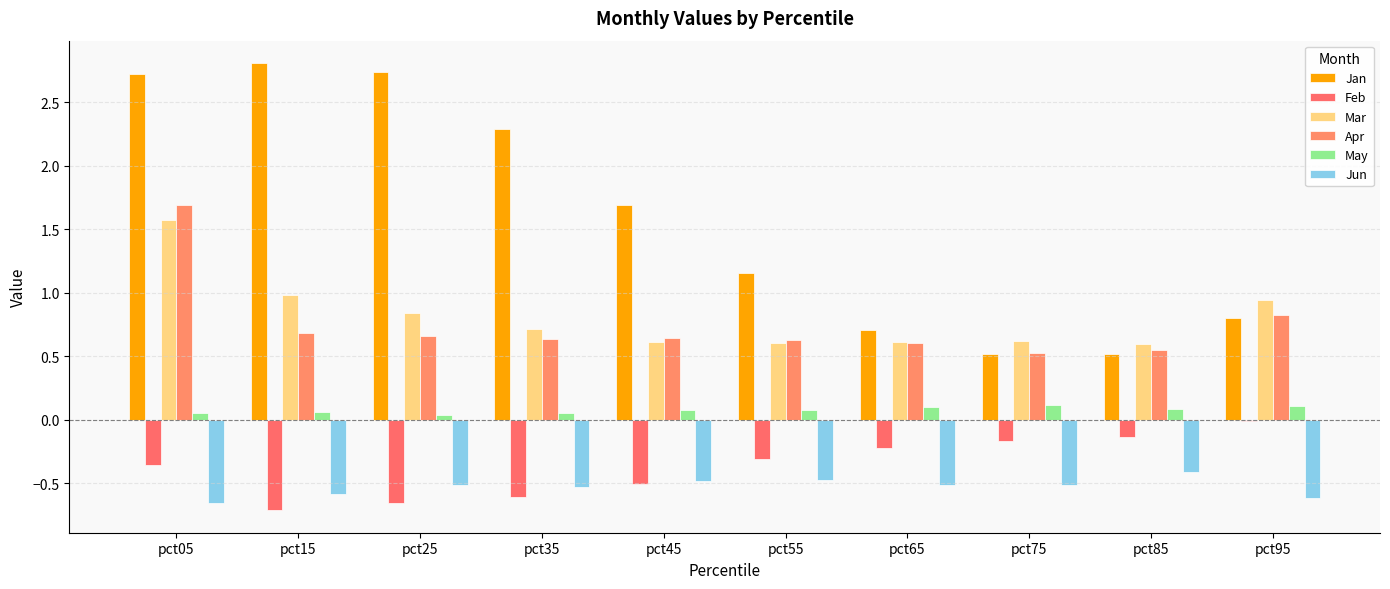

Which series has the largest total across all categories?

Jan